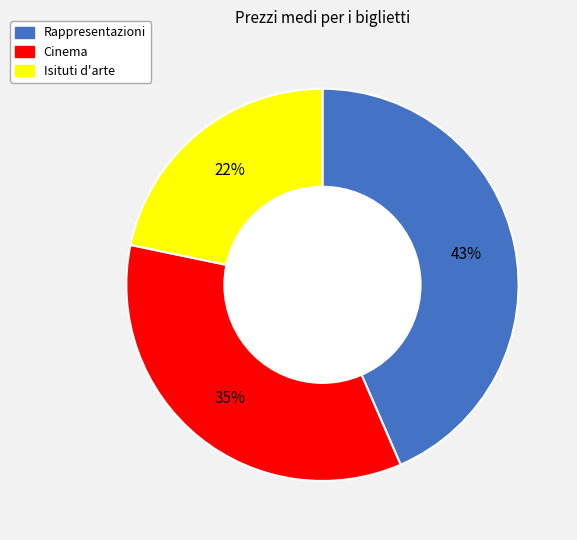

Is the sum of Cinema and Rappresentazioni greater than half?

Yes